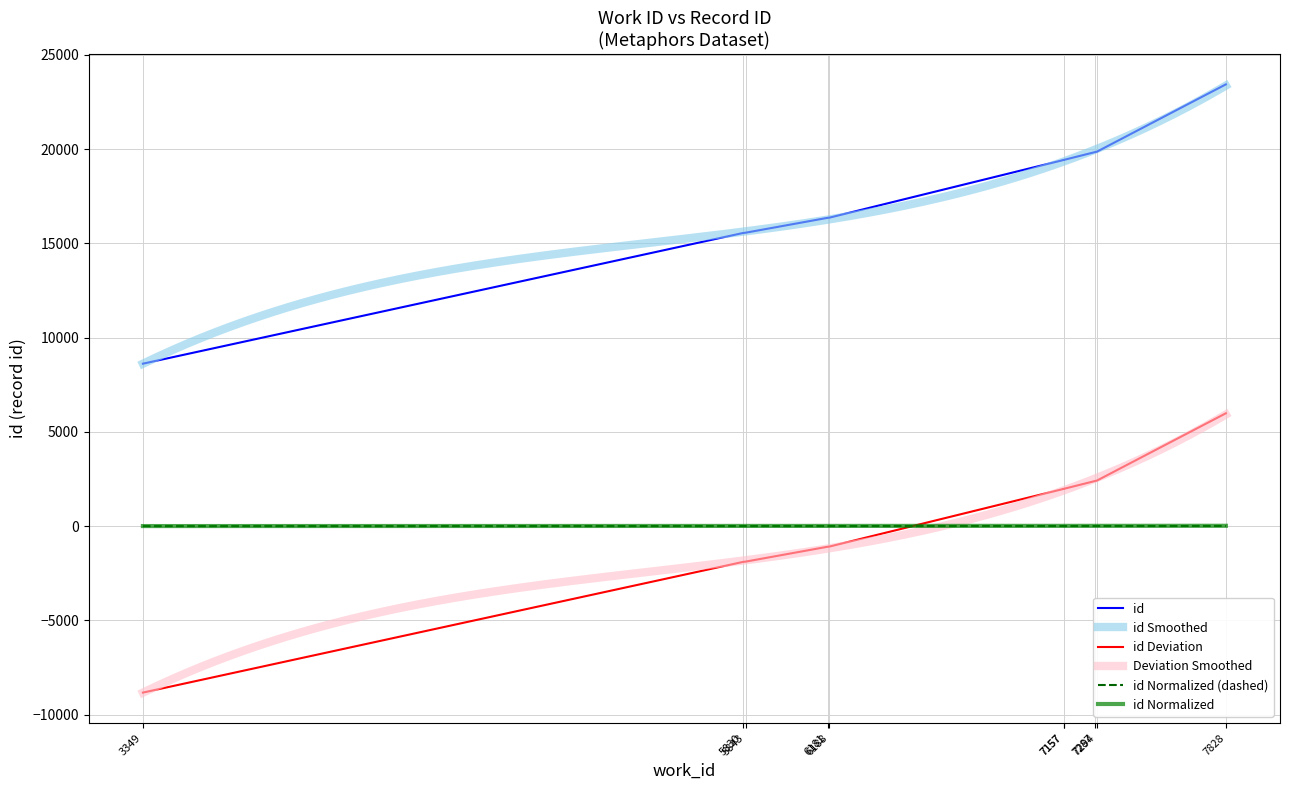

How many categories are shown in the chart?

10